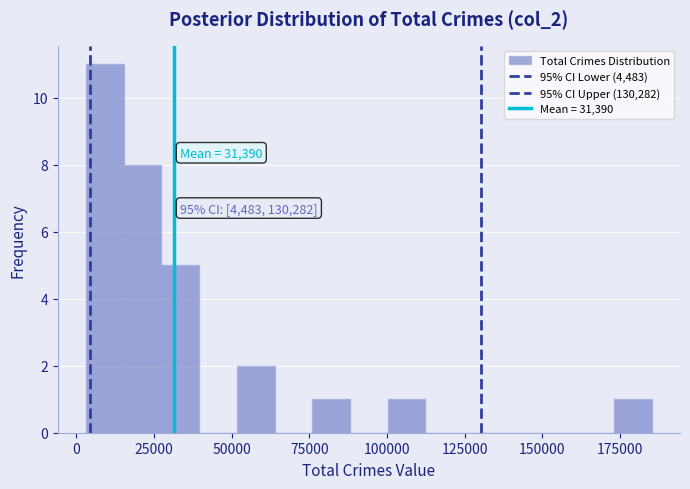

Read against the x-axis, roughly where is the centre of the tallest bar?

10000